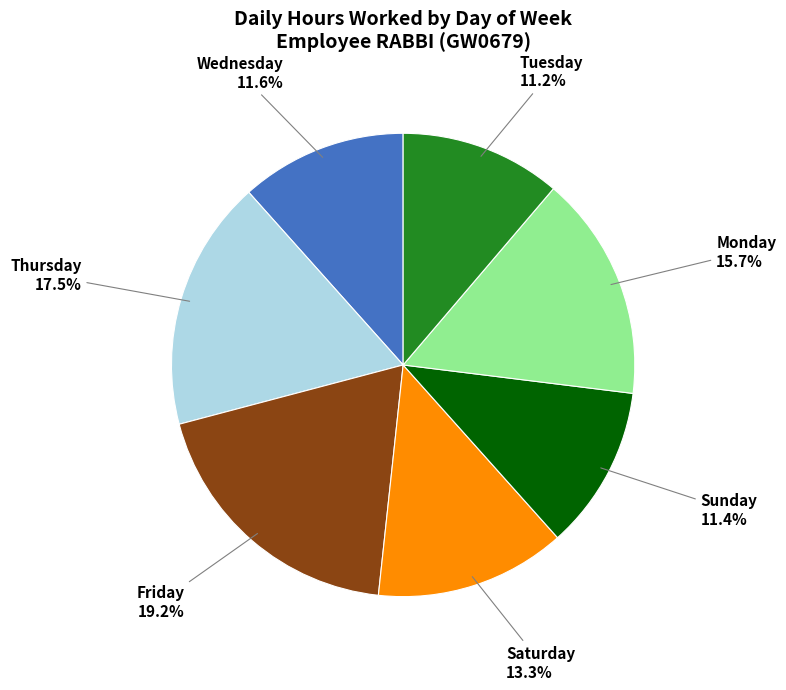

Is there a majority slice in this chart?

No